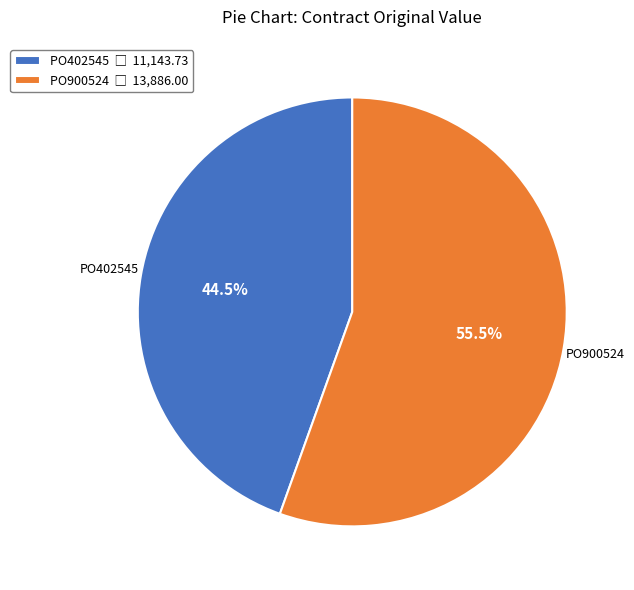

Is there any slice that represents more than half of the pie?

Yes